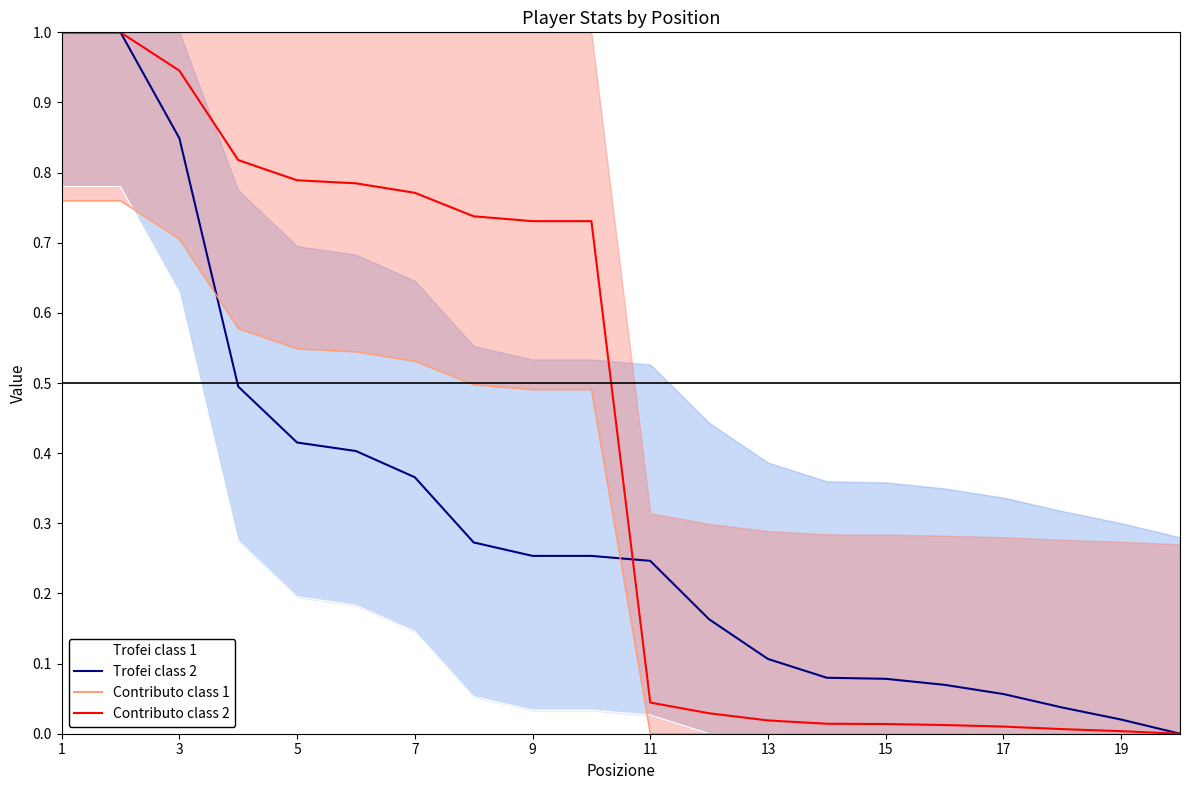

Which label corresponds to the largest value in the chart?

1